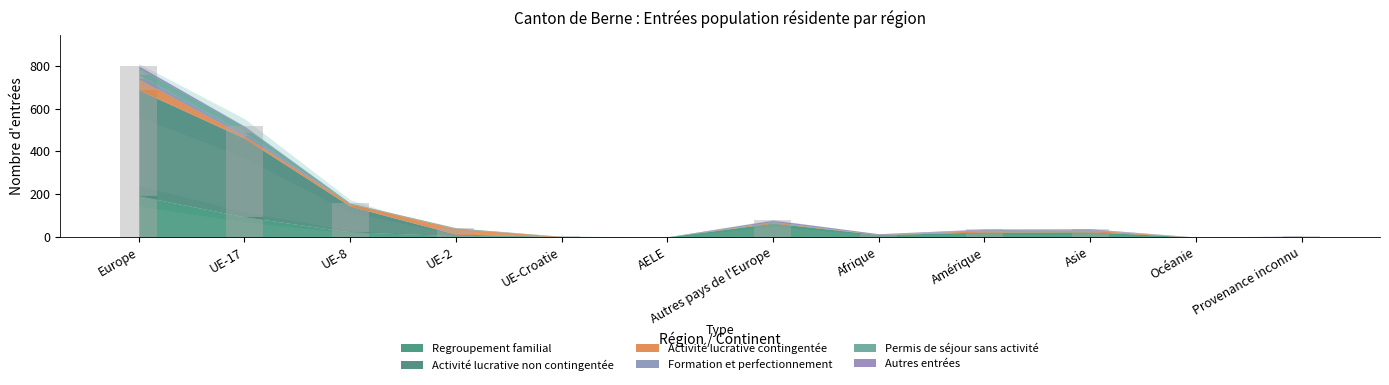

What is the sum of all Permis de séjour sans activité values?

64